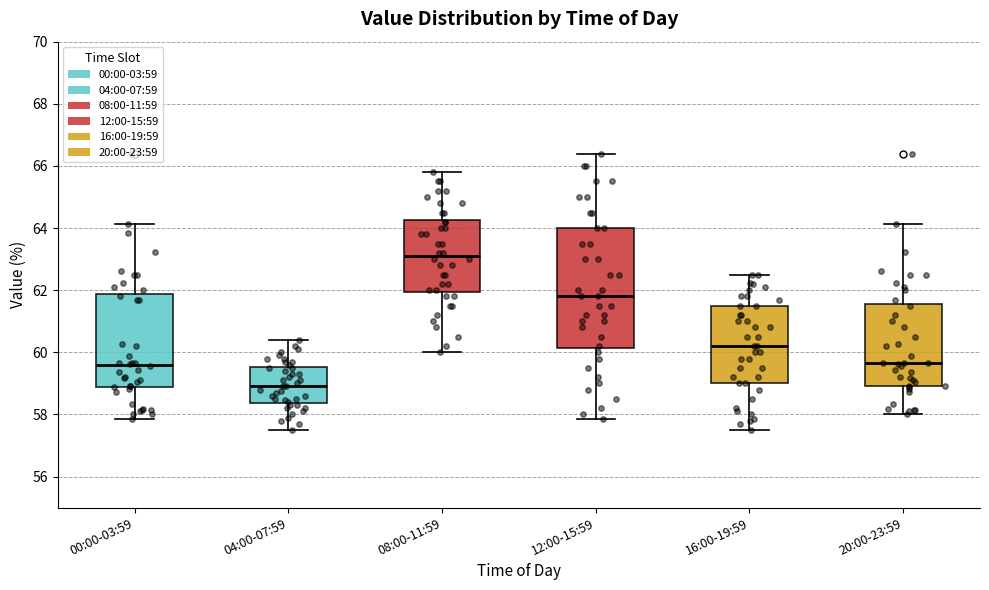

Reading left to right, transcribe this box plot: for each box, give where its median line is, the range the box spans, and where its two whiskers end, as read against the y-axis. The values are not printed on the chart, so give them approximately, as read against the axis.

00:00-03:59: median 59.6, box 58.8 to 61.8, whiskers 57.8 to 64.2
04:00-07:59: median 59.0, box 58.4 to 59.6, whiskers 57.6 to 60.4
08:00-11:59: median 63.2, box 62.0 to 64.2, whiskers 60.0 to 65.8
12:00-15:59: median 61.8, box 60.2 to 64.0, whiskers 57.8 to 66.4
16:00-19:59: median 60.2, box 59.0 to 61.6, whiskers 57.6 to 62.6
20:00-23:59: median 59.6, box 59.0 to 61.6, whiskers 58.0 to 64.2